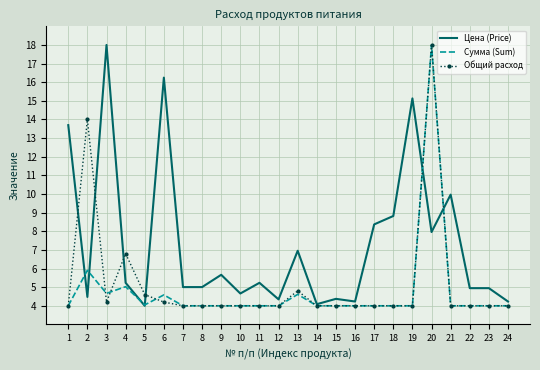

At which label is Цена (Price) closest to 11?

21